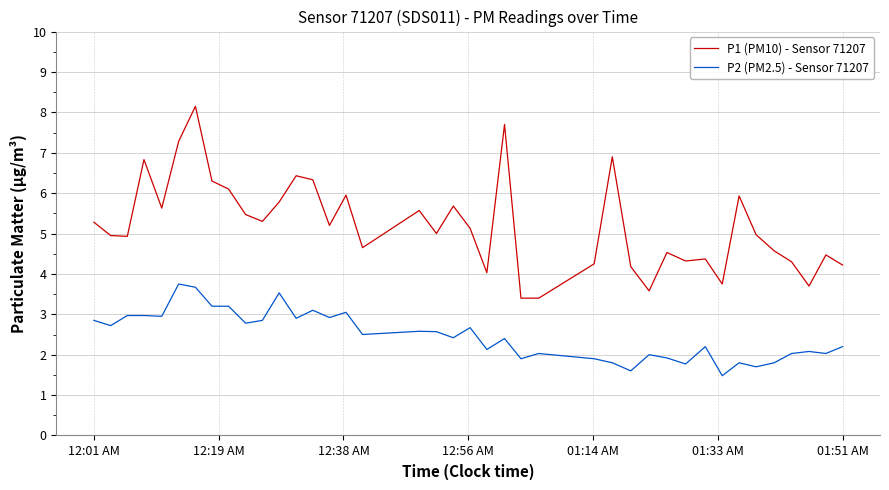

Which series has the largest total across all categories?

P1 (PM10) - Sensor 71207